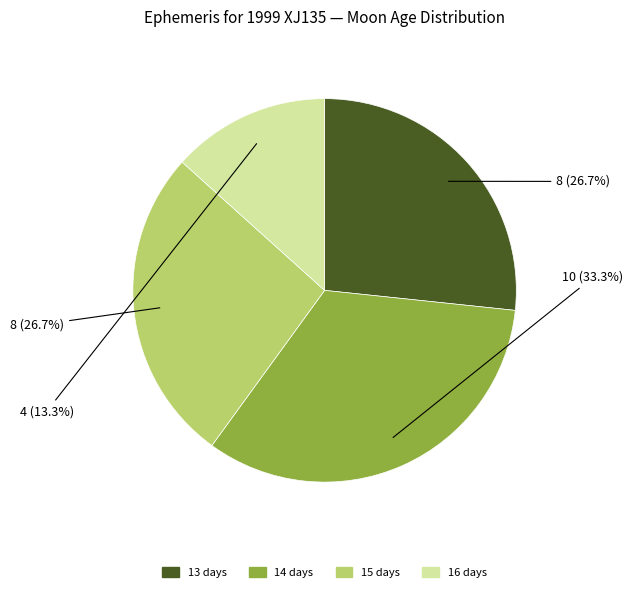

Between 16 days and 15 days, which is larger?

15 days